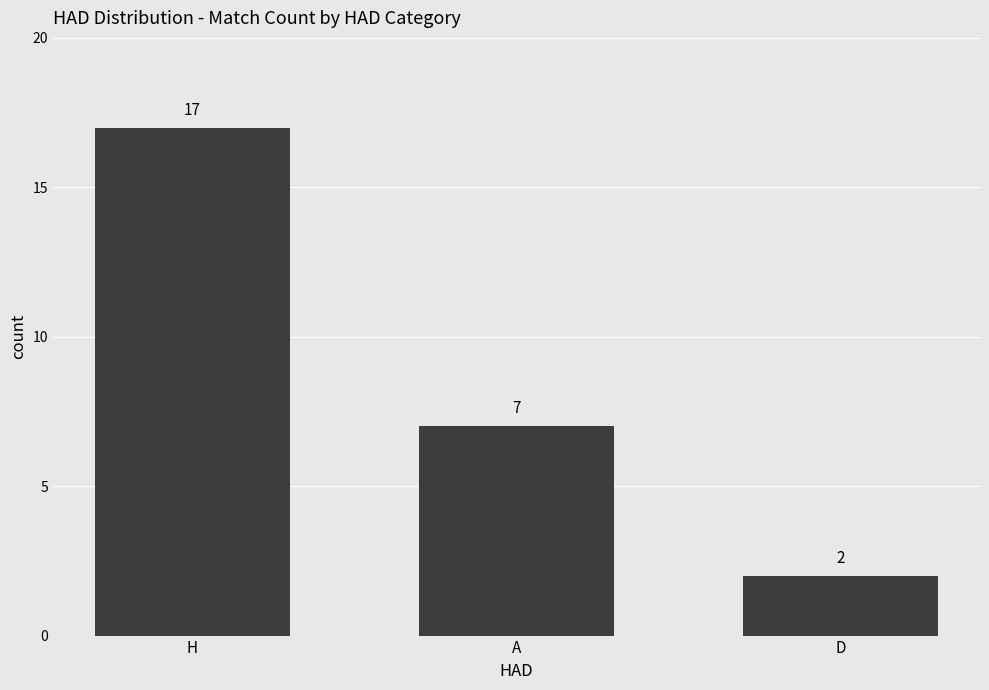

Rank the categories by value from highest to lowest.

H, A, D